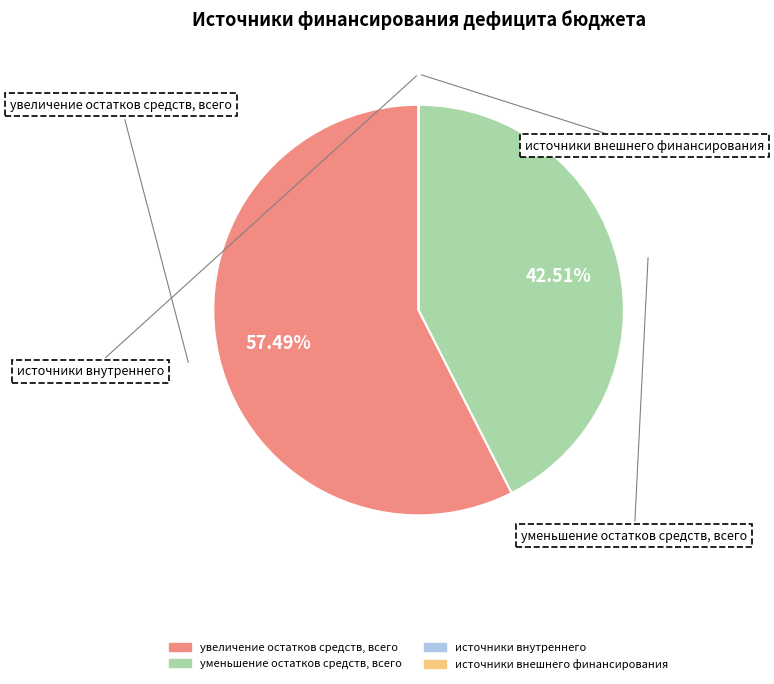

Which slice is the largest?

увеличение остатков средств, всего